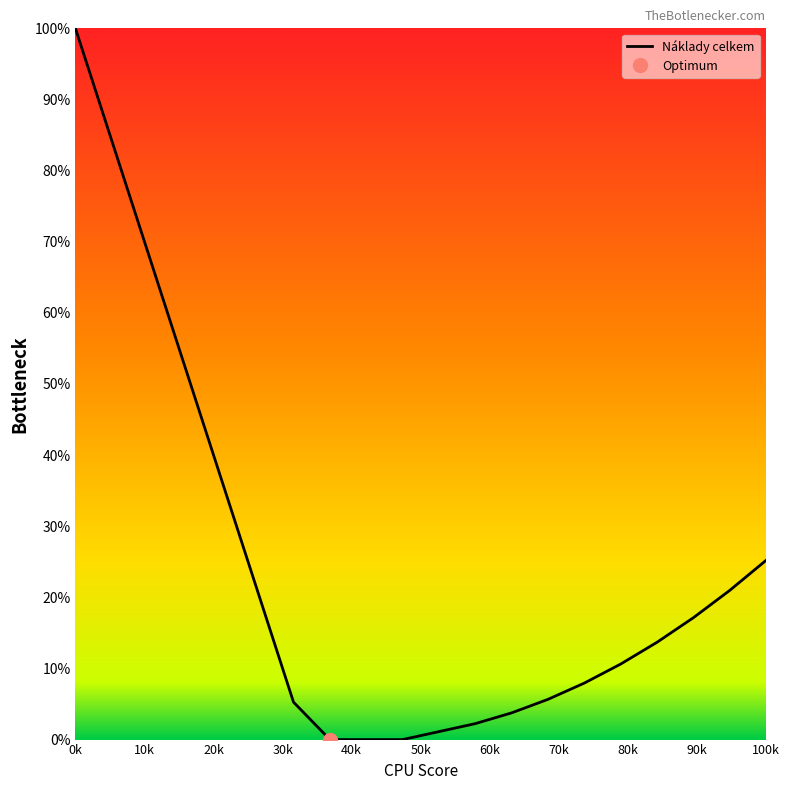

What is the highest value of the Náklady celkem series?

100.0